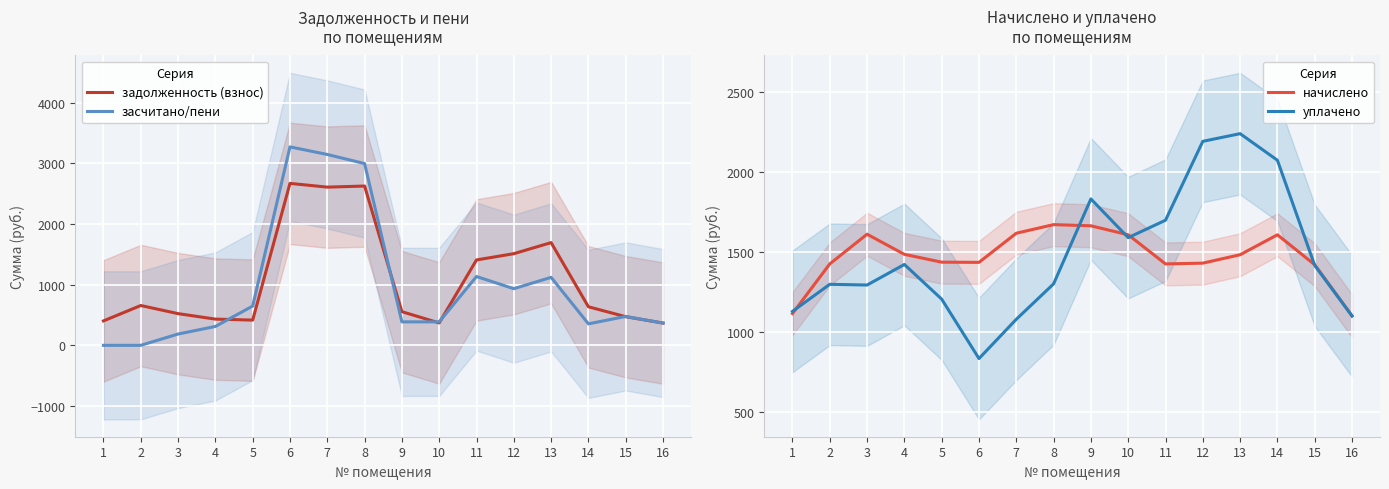

True or false: начислено has a value of 2227.9 at 9.

False